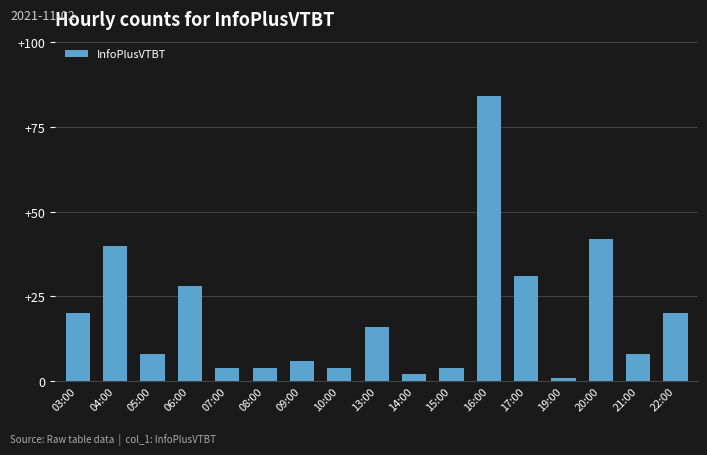

Between 07:00 and 04:00, which is larger?

04:00